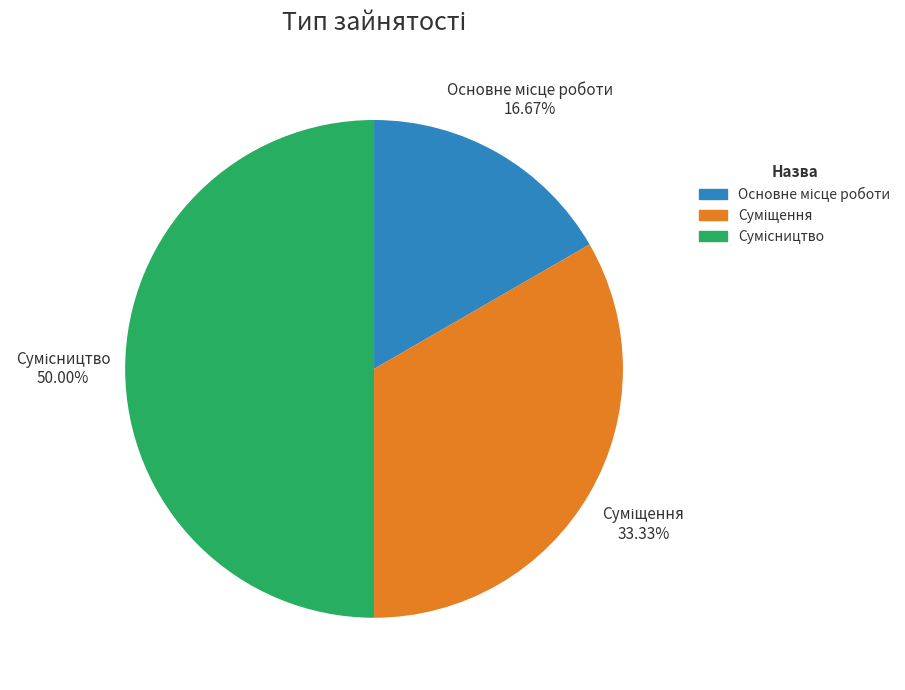

Do Сумісництво and Суміщення together represent more than half of the pie?

Yes